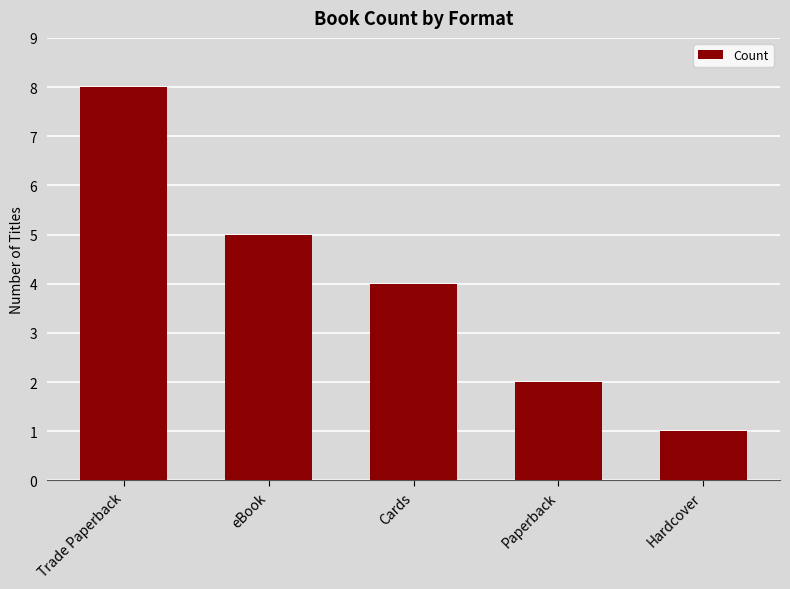

Is it true that the value at eBook is 3?

False